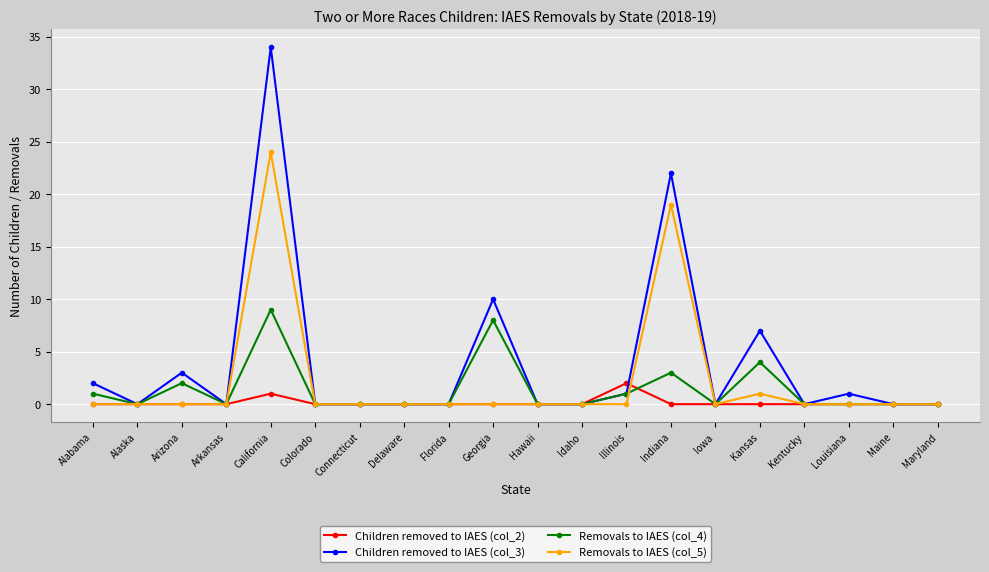

True or false: Children removed to IAES (col_3) has a value of 30 at Indiana.

False